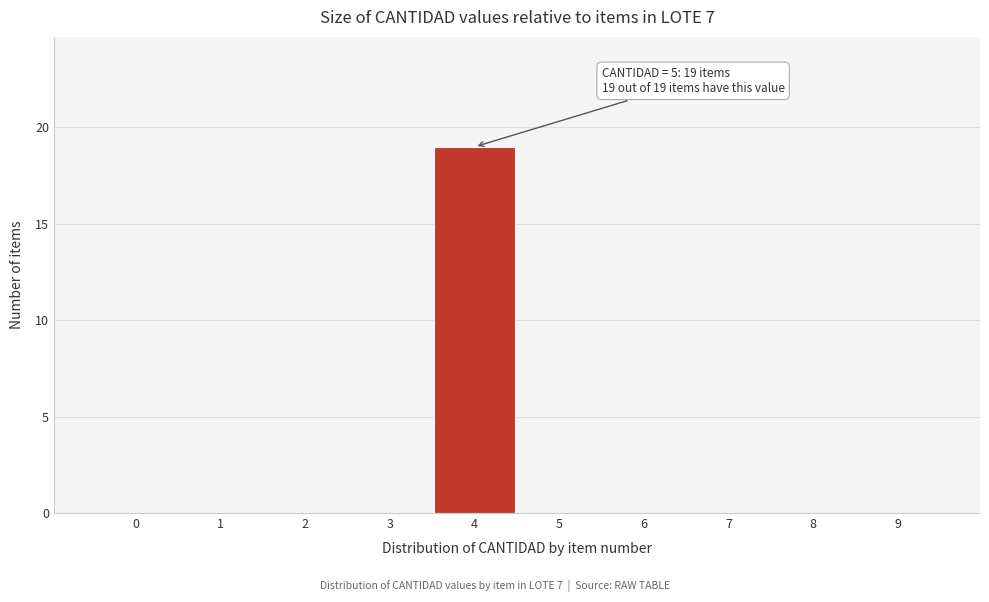

Reading left to right, what are all the values shown in this chart?

0=0	1=0	2=0	3=0	4=19	5=0	6=0	7=0	8=0	9=0